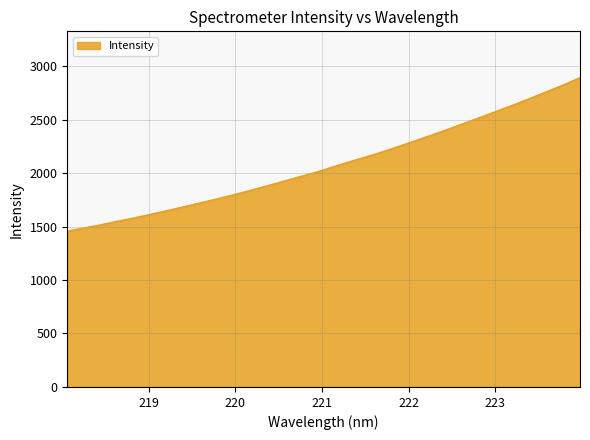

What is the greatest value displayed?

2891.0